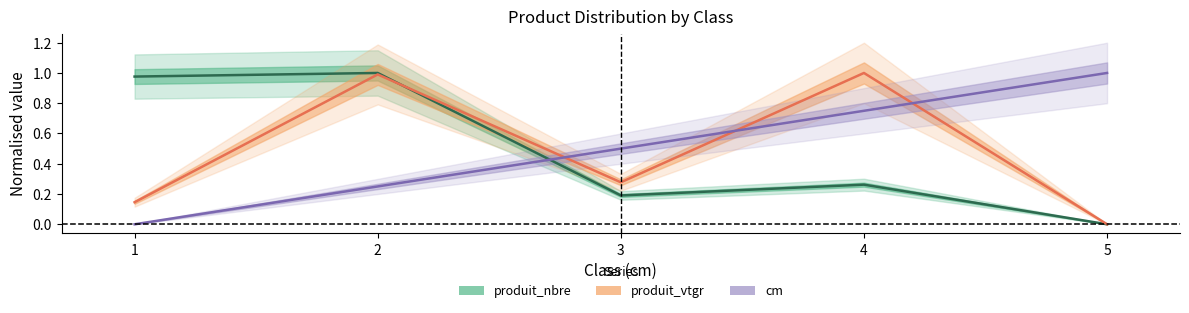

True or false: produit_nbre has a value of 0.2 at 3.

True